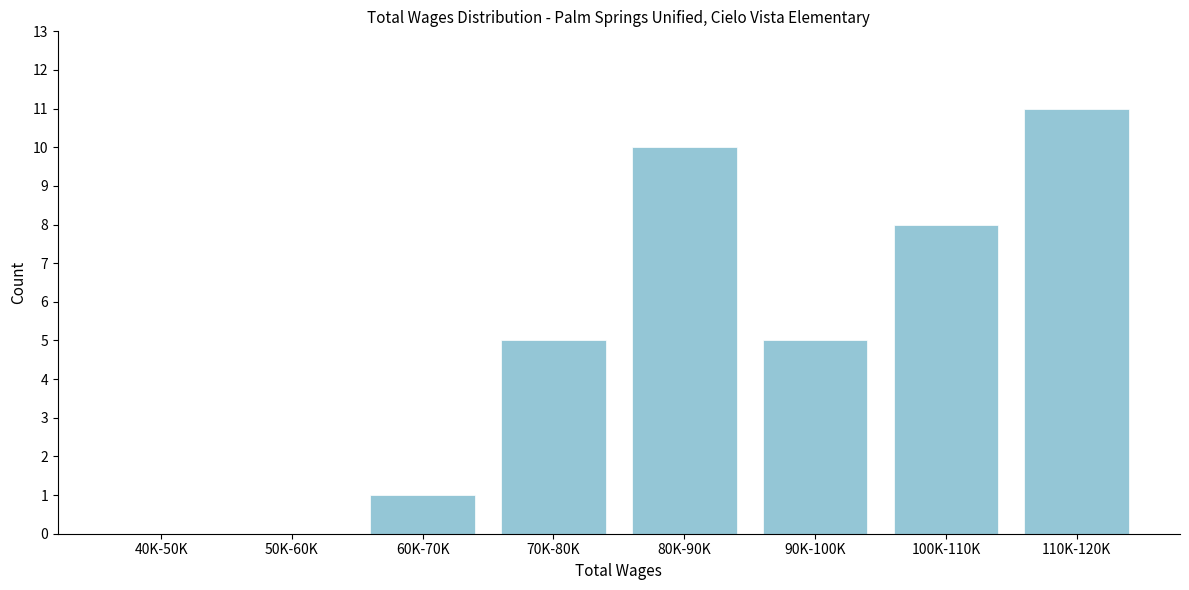

Reading right to left, extract all data points from this chart.

110K-120K=11	100K-110K=8	90K-100K=5	80K-90K=10	70K-80K=5	60K-70K=1	50K-60K=0	40K-50K=0